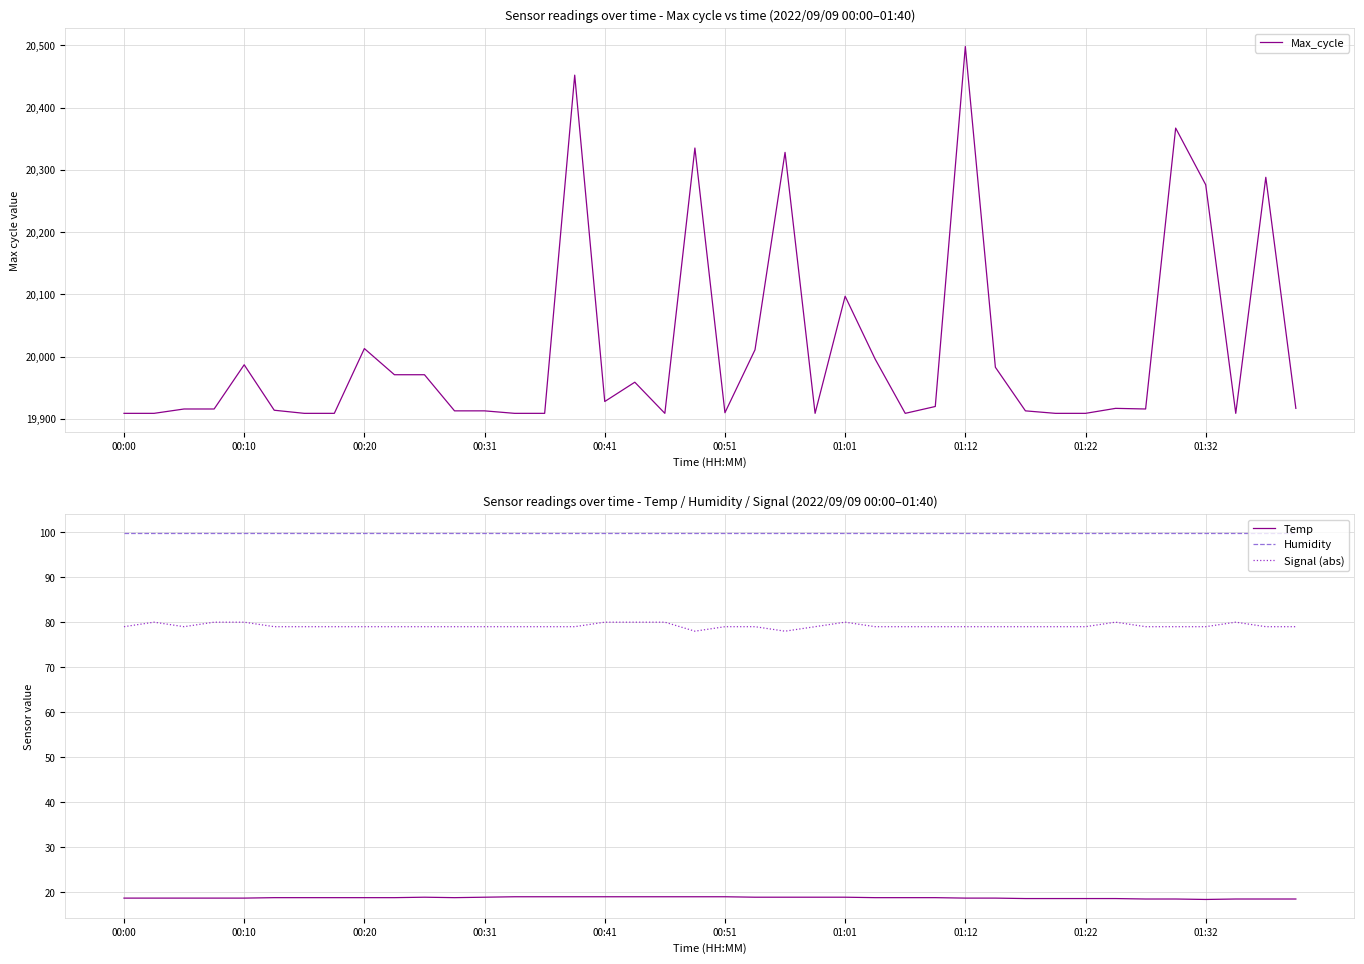

True or false: Temp and Humidity cross at least once.

False